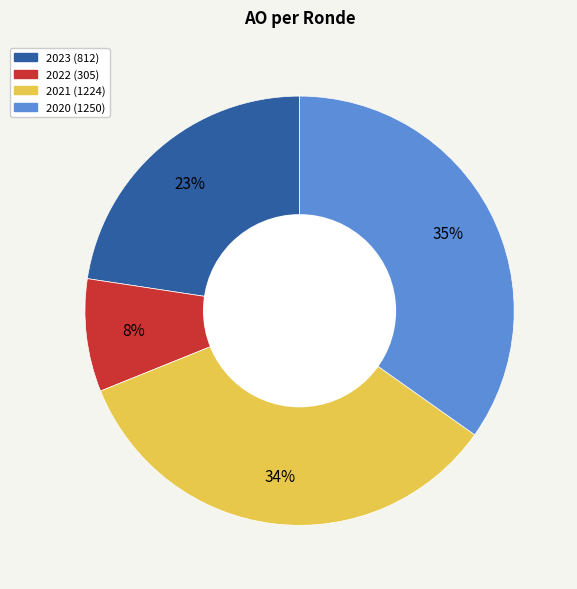

Is there a majority slice in this chart?

No